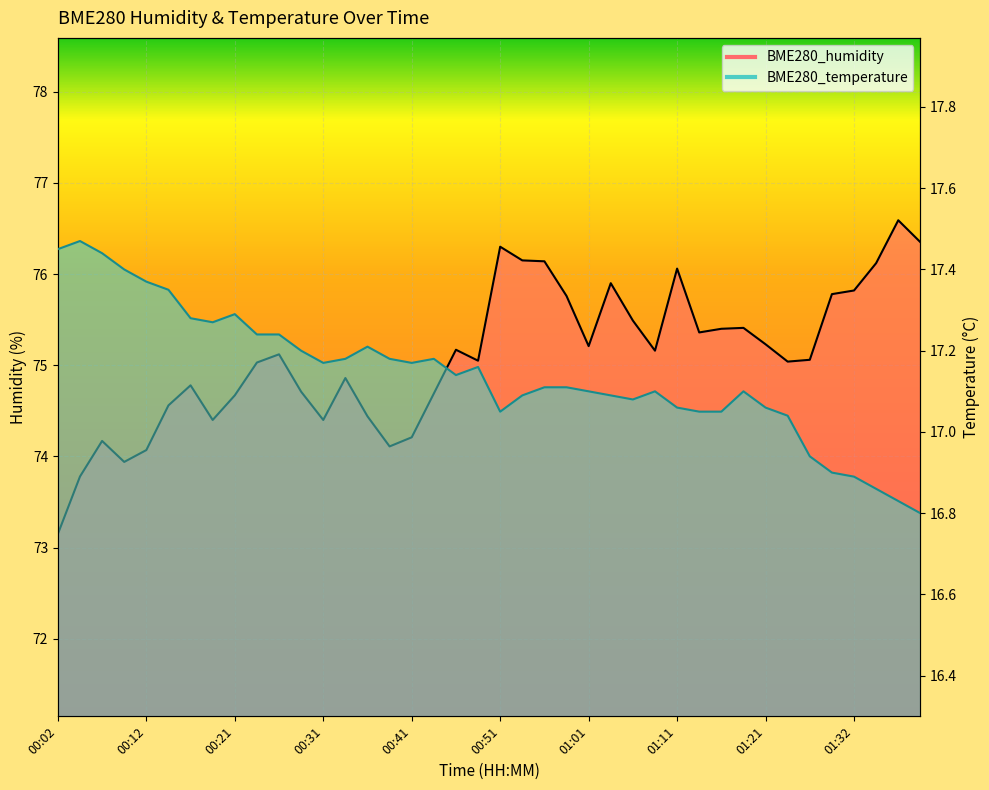

Where is BME280_humidity nearest to the value 74?

00:09